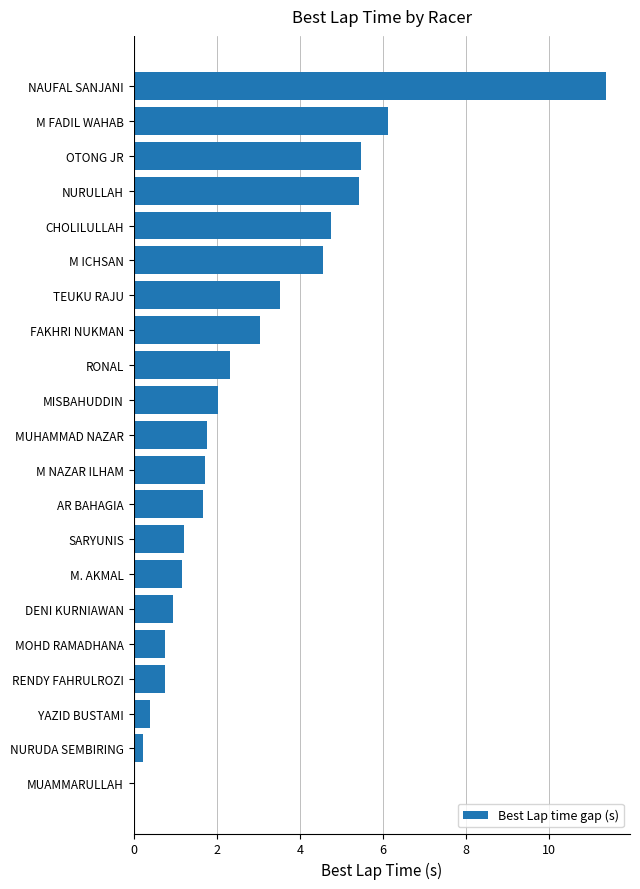

Reading top to bottom, extract all data points from this chart.

NAUFAL SANJANI=11.4	M FADIL WAHAB=6.1	OTONG JR=5.5	NURULLAH=5.4	CHOLILULLAH=4.7	M ICHSAN=4.6	TEUKU RAJU=3.5	FAKHRI NUKMAN=3.1	RONAL=2.3	MISBAHUDDIN=2.0	MUHAMMAD NAZAR=1.8	M NAZAR ILHAM=1.7	AR BAHAGIA=1.7	SARYUNIS=1.2	M. AKMAL=1.2	DENI KURNIAWAN=0.9	MOHD RAMADHANA=0.8	RENDY FAHRULROZI=0.8	YAZID BUSTAMI=0.4	NURUDA SEMBIRING=0.2	MUAMMARULLAH=0.0